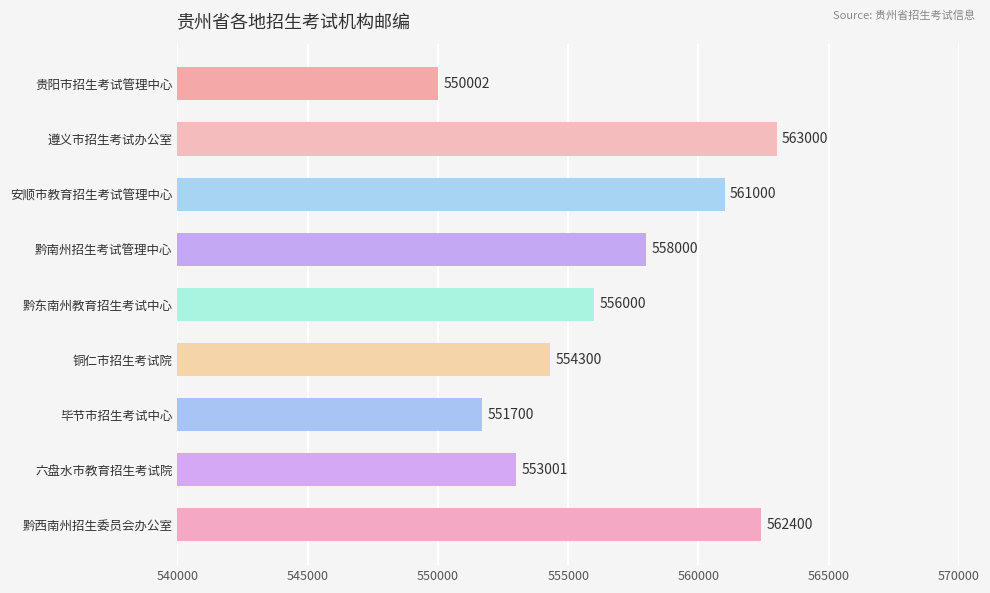

At which label is the value closest to 556501?

黔东南州教育招生考试中心